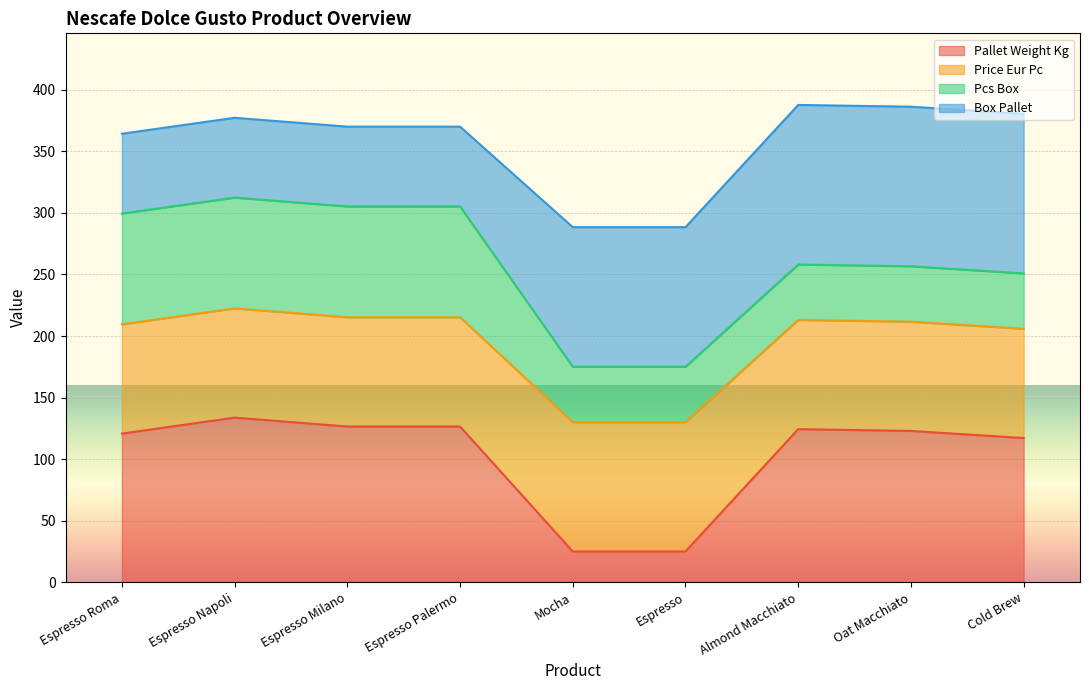

What is the difference between the maximum and minimum values in the pallet_weight_kg series?

108.7